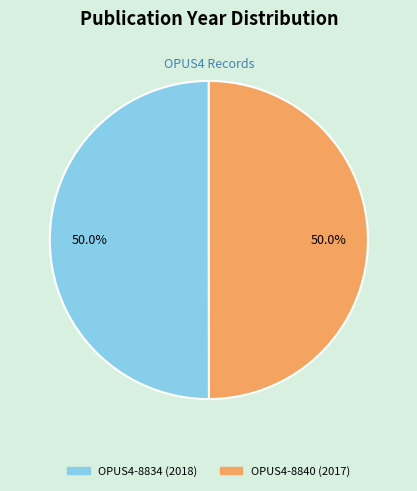

How many segments does this pie chart have?

2